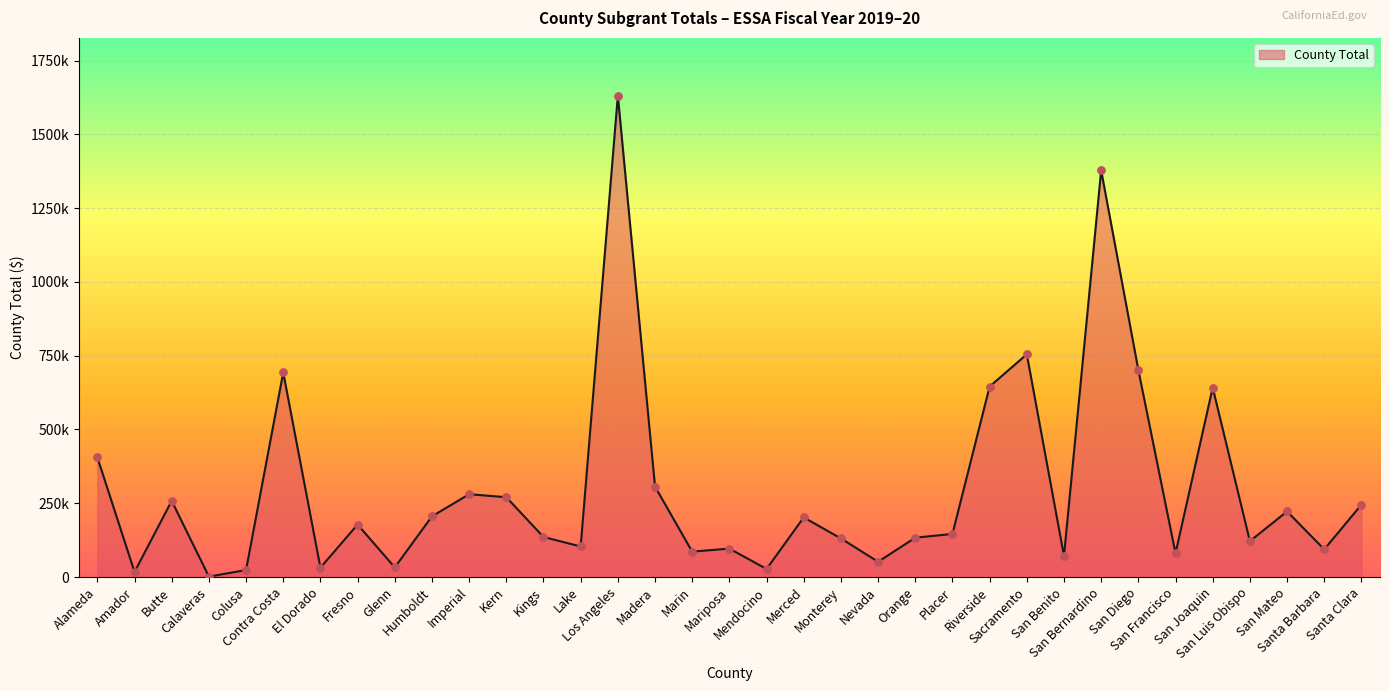

Which has a higher value, Glenn or Monterey?

Monterey